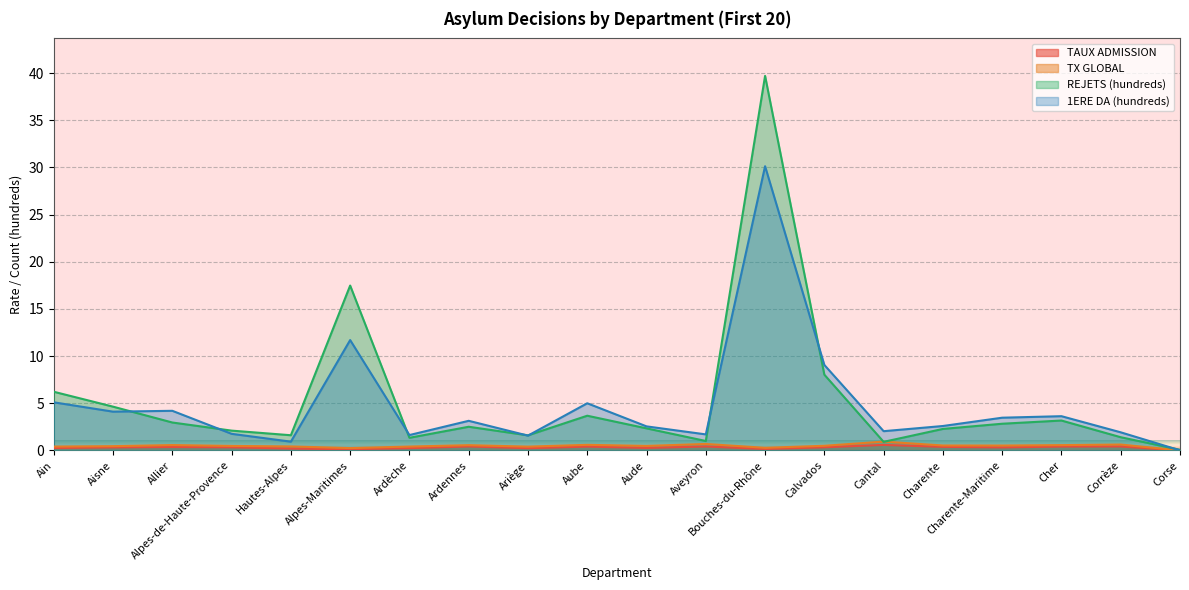

How many lines are shown in the chart?

4